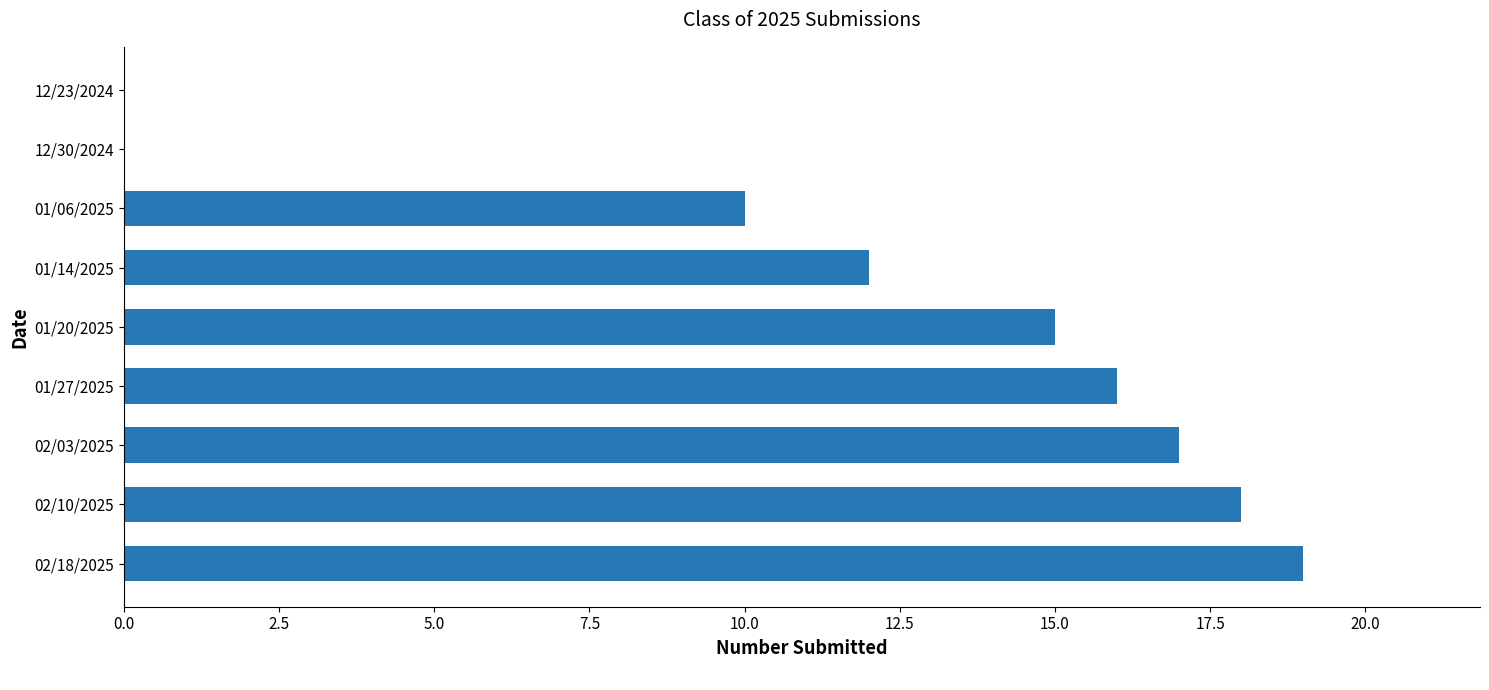

Are the bars horizontal?

Yes